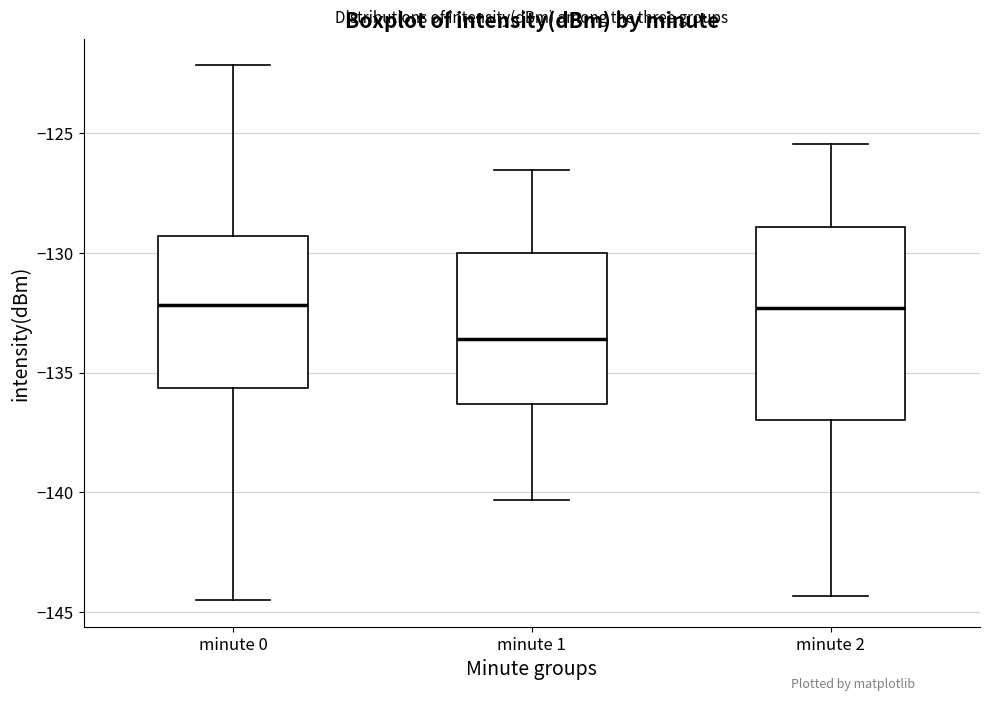

Comparing the boxes themselves (not the whiskers), which one is the tallest?

minute 2